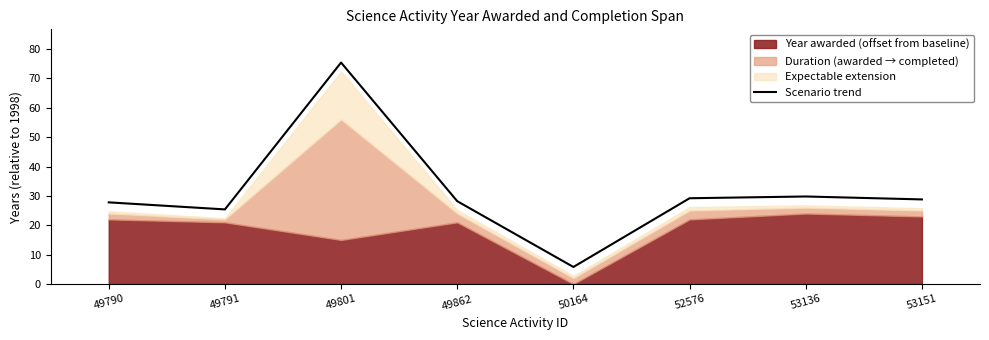

At which label does the data first exceed 28?

49801